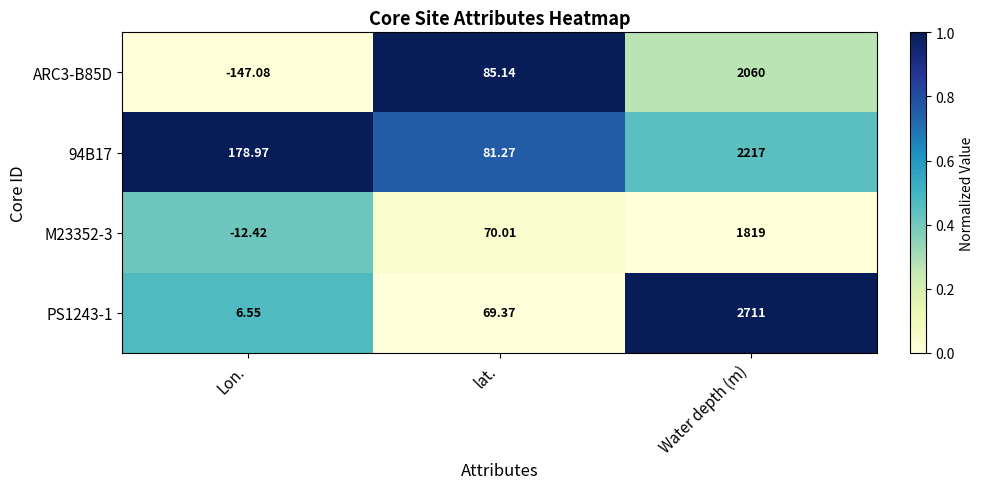

Is the value of 94B17 at Water depth (m) greater than the value of M23352-3 at Lon.?

Yes